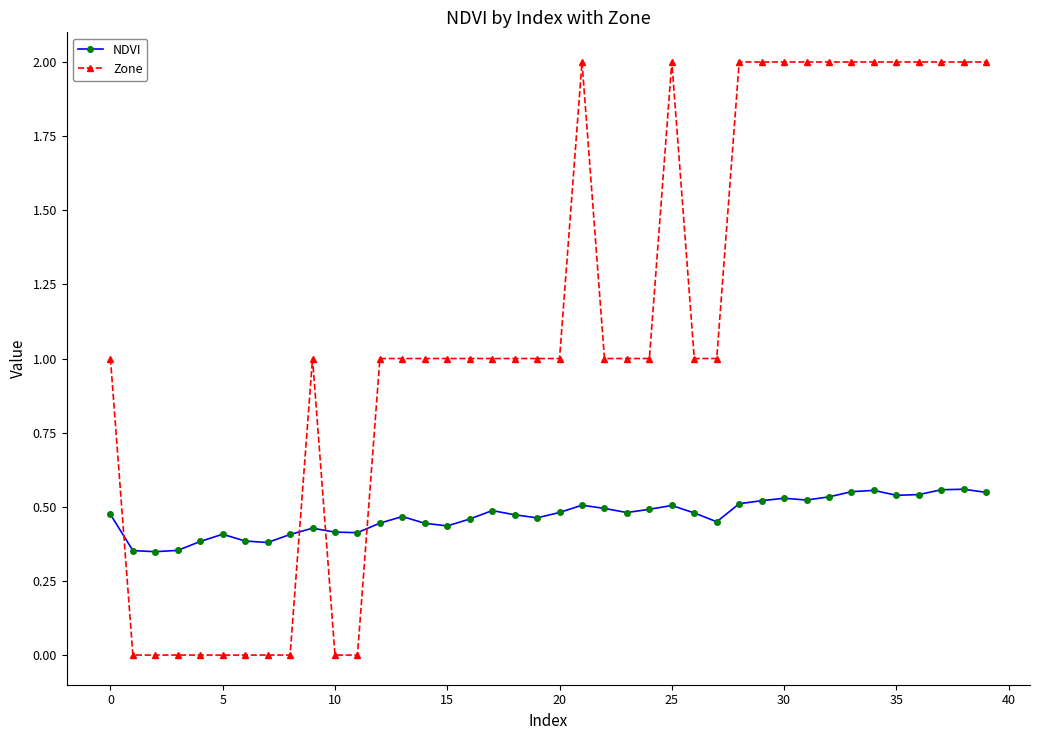

List the series in order of their overall mean, highest first.

Zone, NDVI